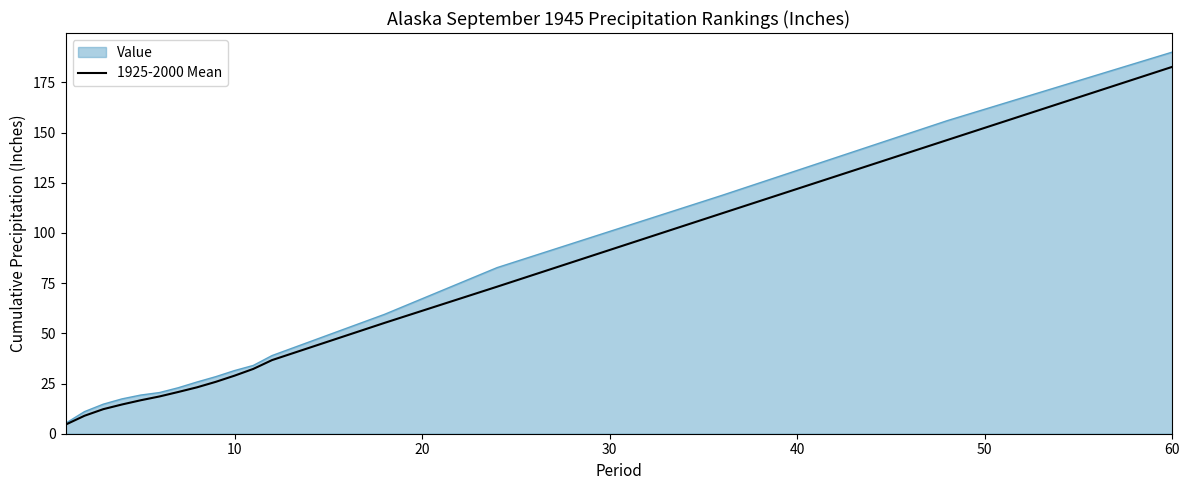

Which series has the widest spread of values?

Value